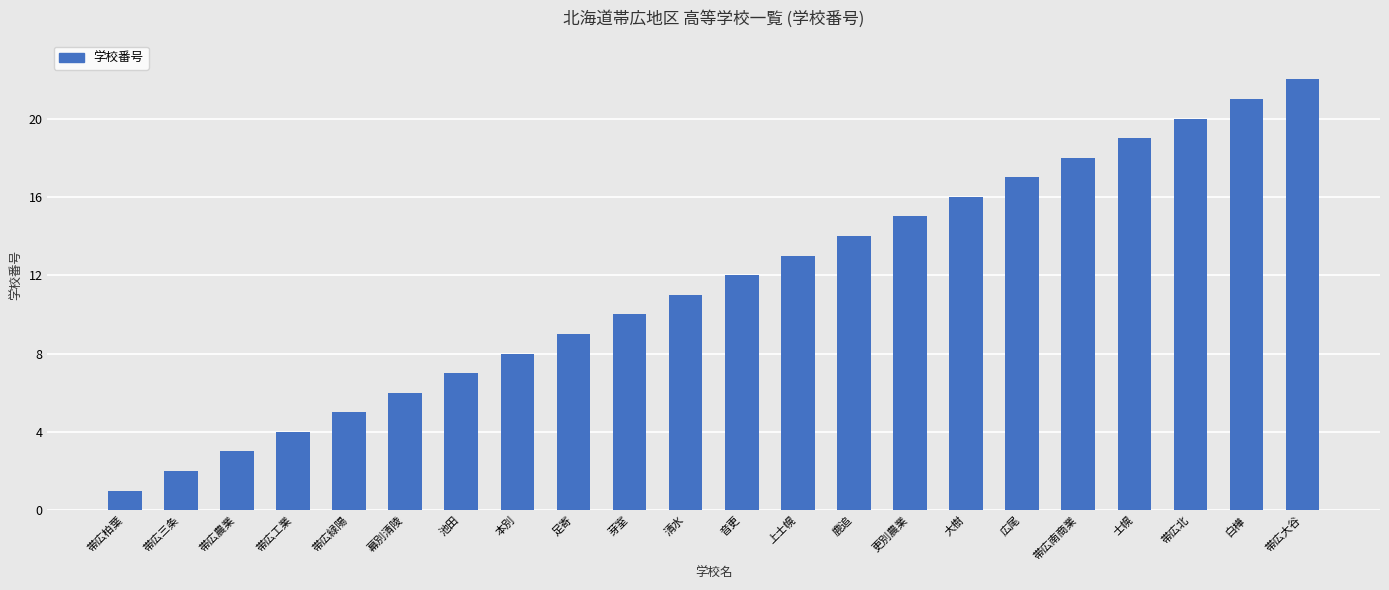

Count the number of categories in the chart.

22